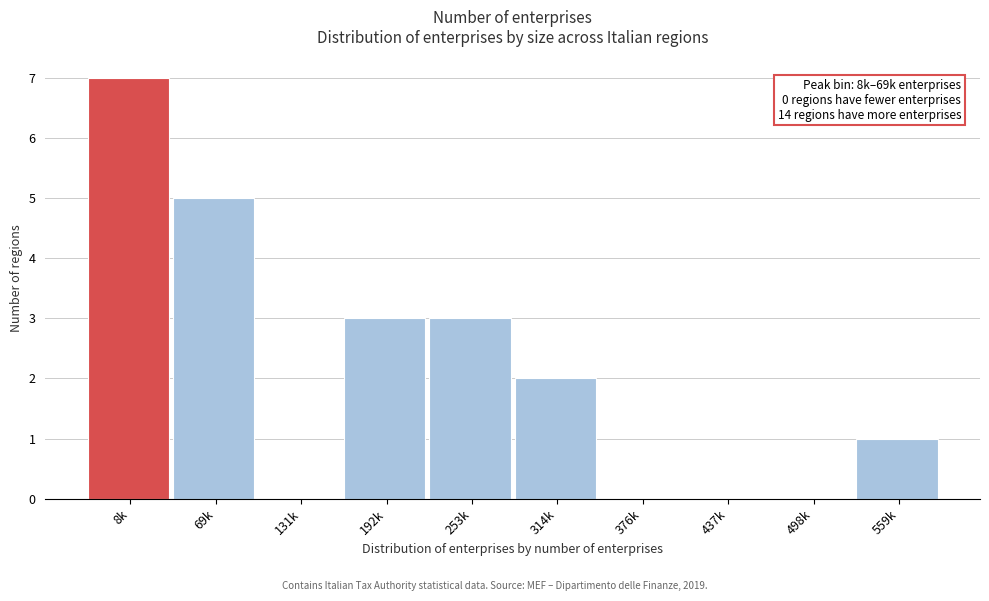

Reading right to left, what are all the values shown in this chart?

559k=1	498k=0	437k=0	376k=0	314k=2	253k=3	192k=3	131k=0	69k=5	8k=7